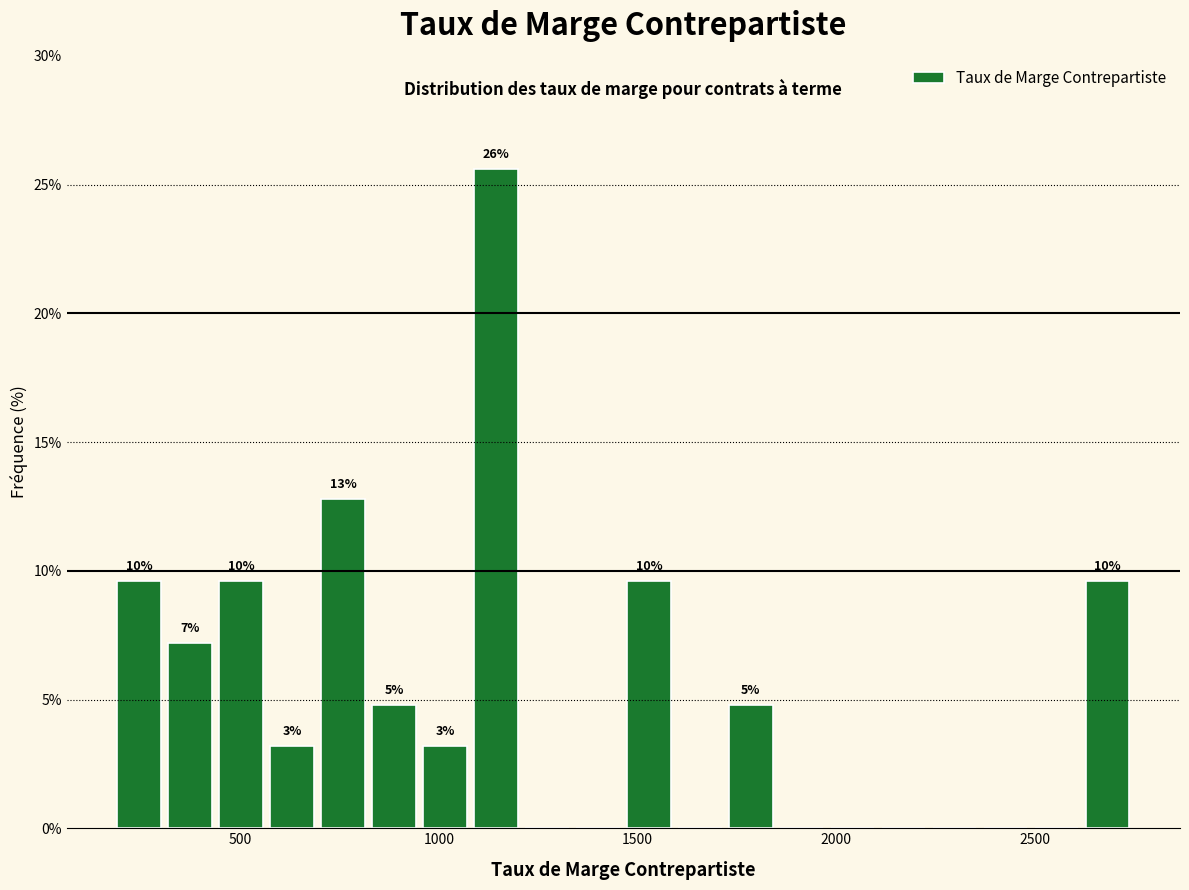

Read against the x-axis, roughly where is the centre of the tallest bar?

1150